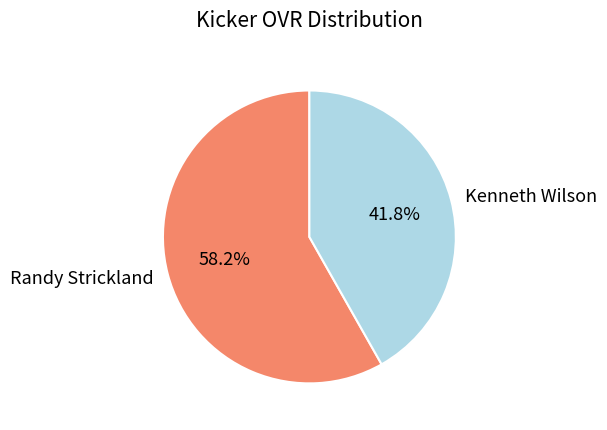

To the nearest percent, what is the difference between the largest and smallest slice percentages?

16%